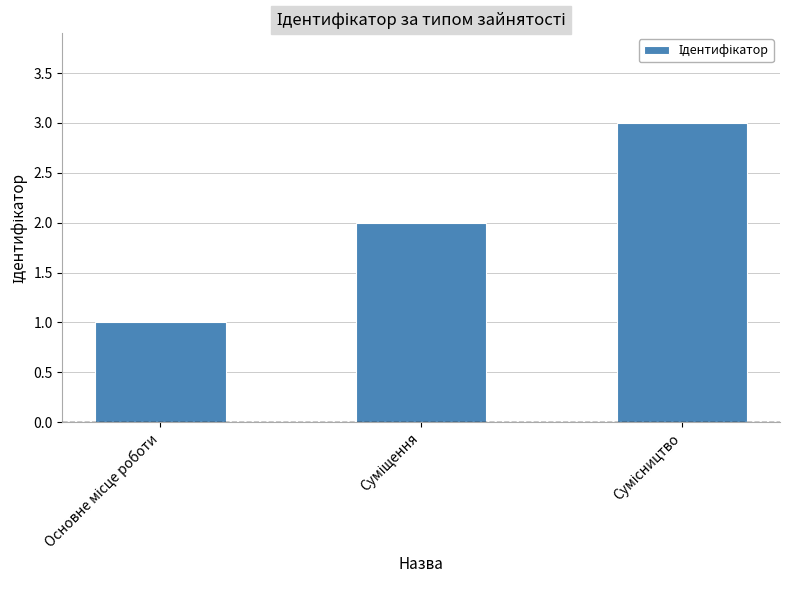

How many categories are shown in the chart?

3